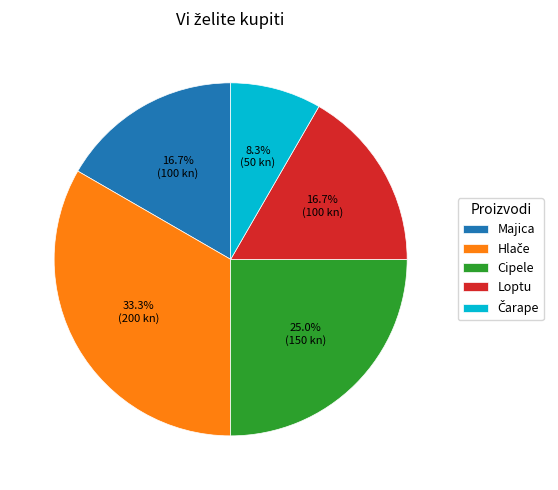

Count the number of slices in the pie.

5